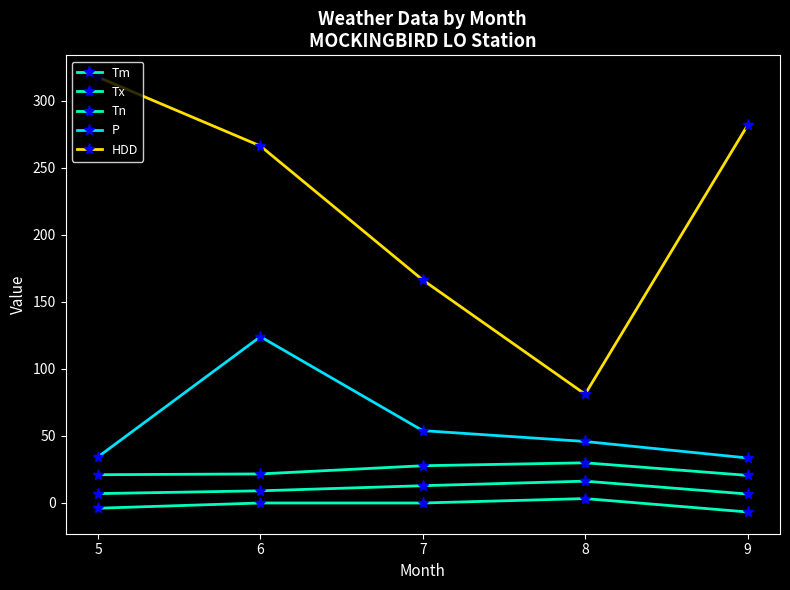

How many lines are shown in the chart?

5